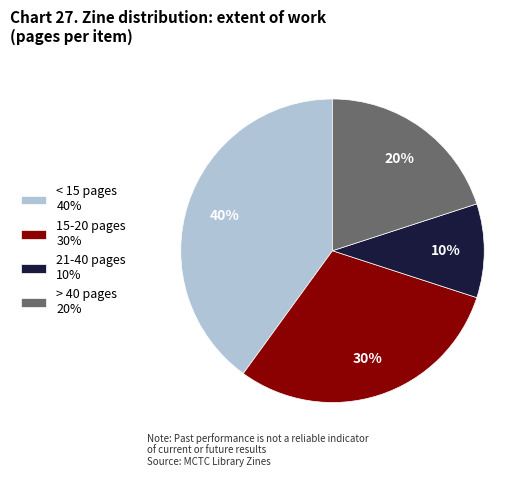

To the nearest percent, what is the average slice percentage?

25%